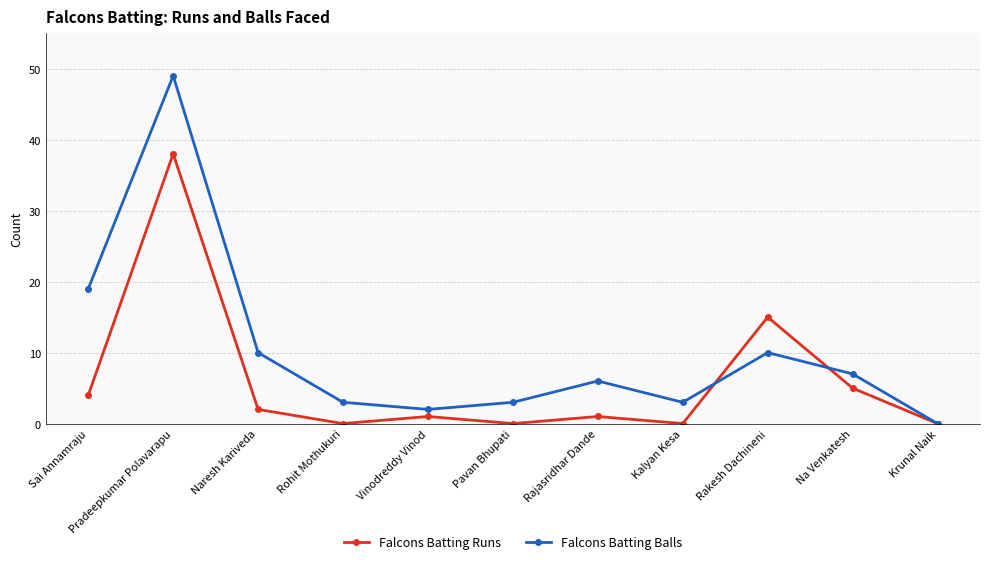

Reading right to left, list all the values displayed in this chart.

Falcons Batting Runs: Krunal Naik=0	Na Venkatesh=5	Rakesh Dachineni=15	Kalyan Kesa=0	Rajasridhar Dande=1	Pavan Bhupati=0	Vinodreddy Vinod=1	Rohit Mothukuri=0	Naresh Kariveda=2	Pradeepkumar Polavarapu=38	Sai Annamraju=4
Falcons Batting Balls: Krunal Naik=0	Na Venkatesh=7	Rakesh Dachineni=10	Kalyan Kesa=3	Rajasridhar Dande=6	Pavan Bhupati=3	Vinodreddy Vinod=2	Rohit Mothukuri=3	Naresh Kariveda=10	Pradeepkumar Polavarapu=49	Sai Annamraju=19